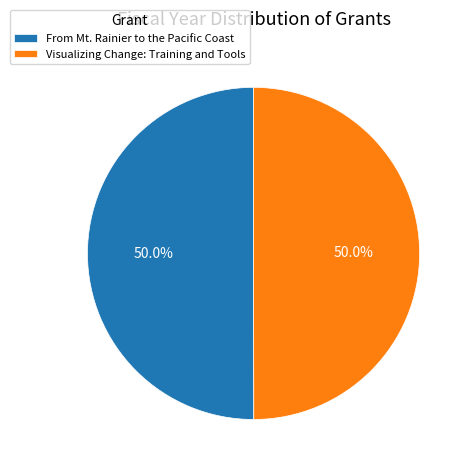

What percentage is the From Mt. Rainier to the Pacific Coast slice, to the nearest percent?

50%